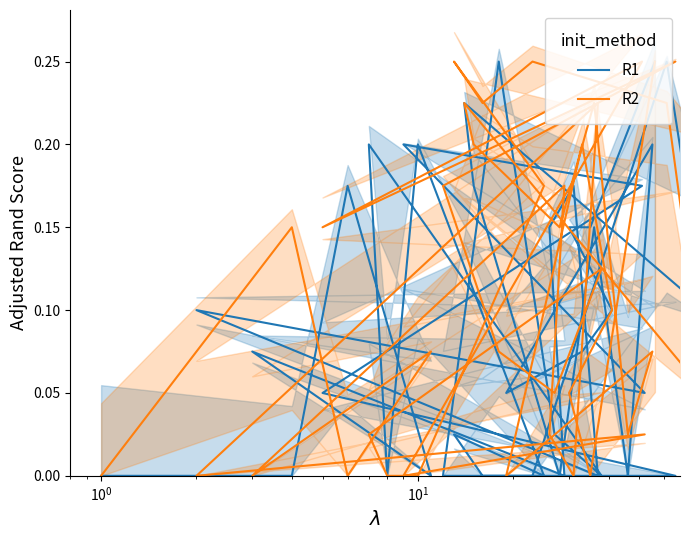

The R2 series shows 0.1 at 27. True or false?

False